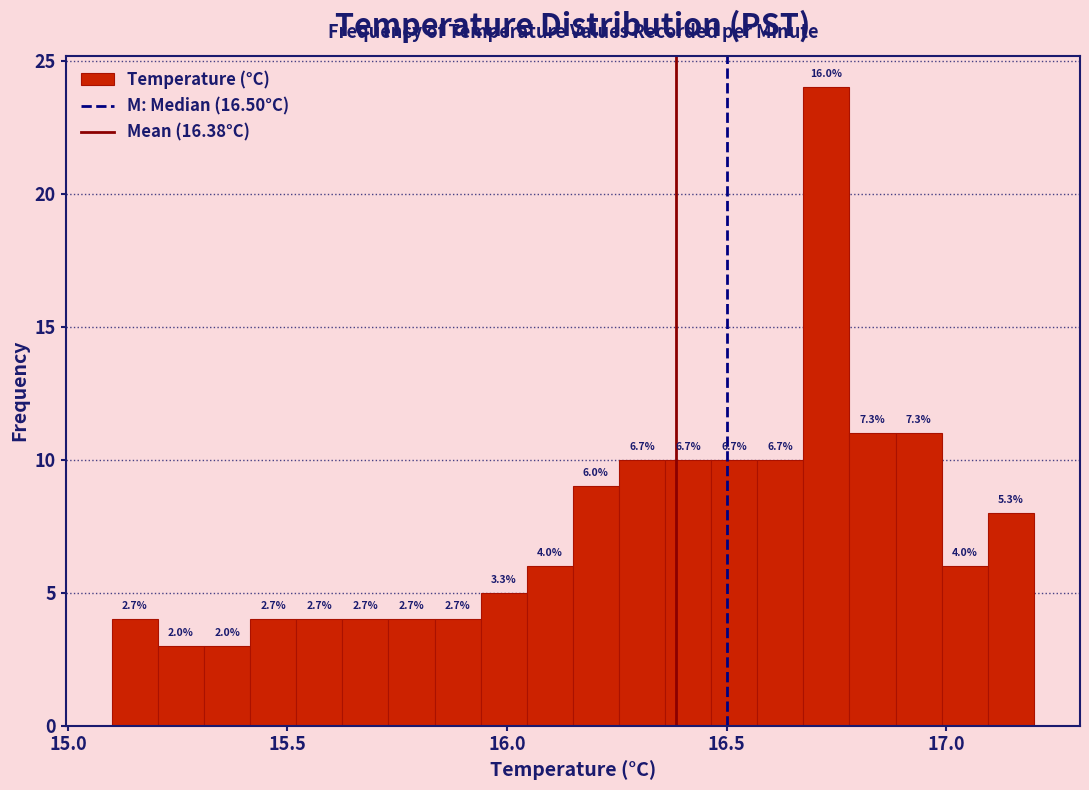

Around what value on the x-axis is the tallest bar? Give the approximate position of its centre, as read against the axis.

16.75